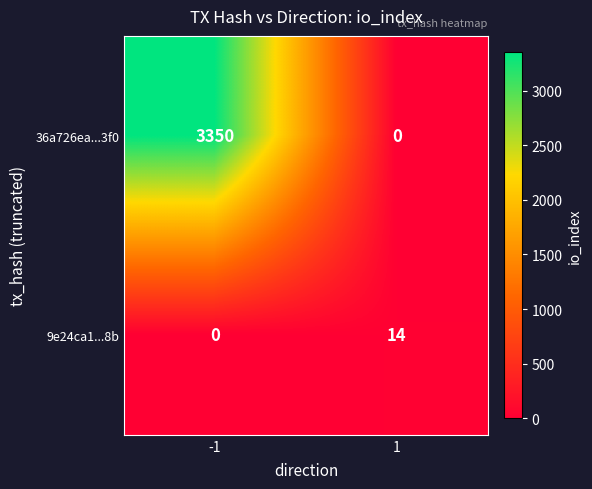

Reading left to right, list all the values displayed in this chart.

36a726ea...3f0: -1=3350	1=0
9e24ca1...8b: -1=0	1=14